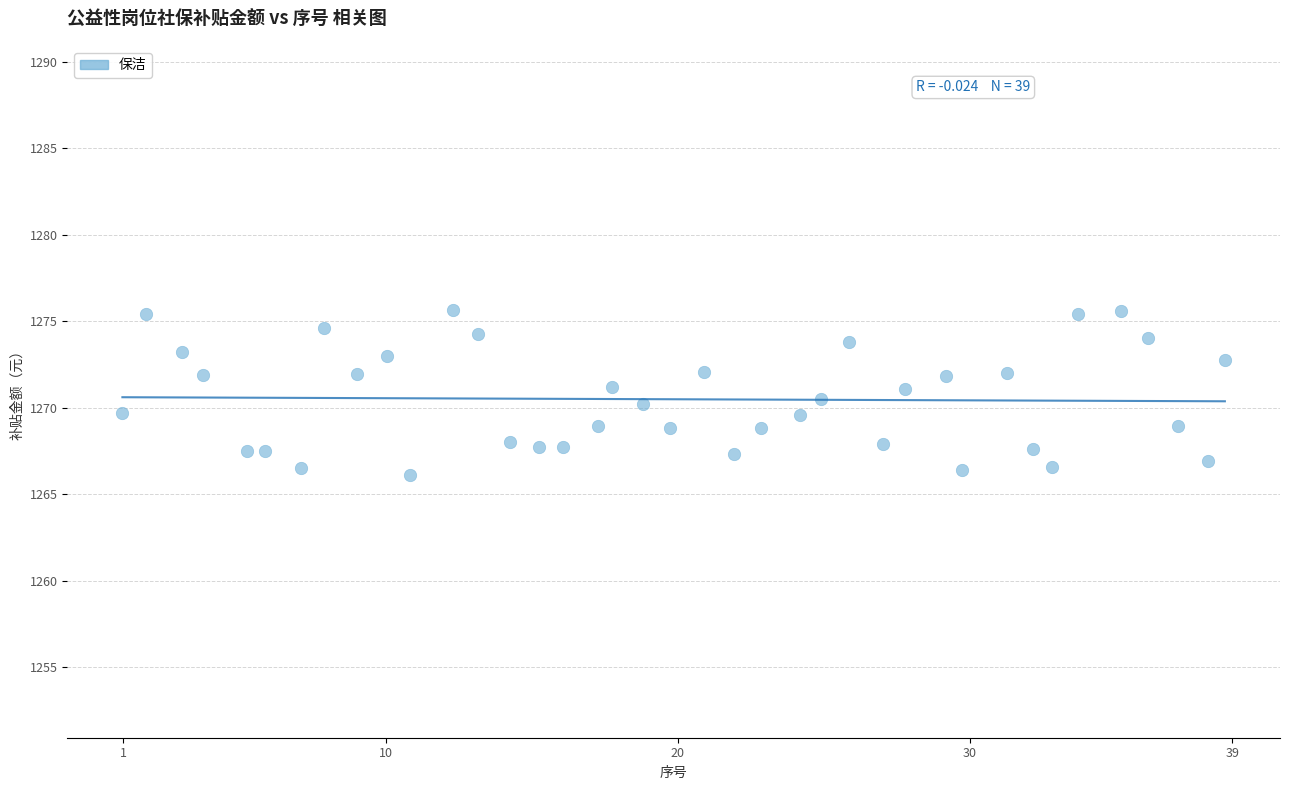

What is the range of Y values (max minus min)?

9.5